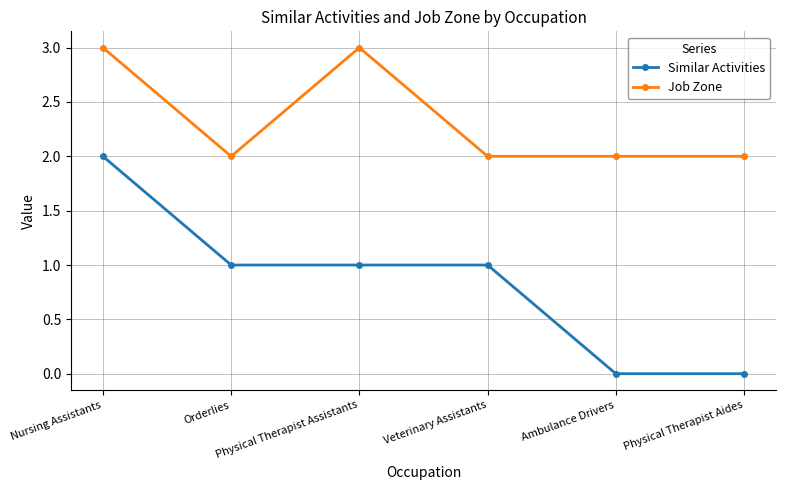

Reading left to right, transcribe all the data shown in this chart.

Similar Activities: Nursing Assistants=2	Orderlies=1	Physical Therapist Assistants=1	Veterinary Assistants=1	Ambulance Drivers=0	Physical Therapist Aides=0
Job Zone: Nursing Assistants=3	Orderlies=2	Physical Therapist Assistants=3	Veterinary Assistants=2	Ambulance Drivers=2	Physical Therapist Aides=2